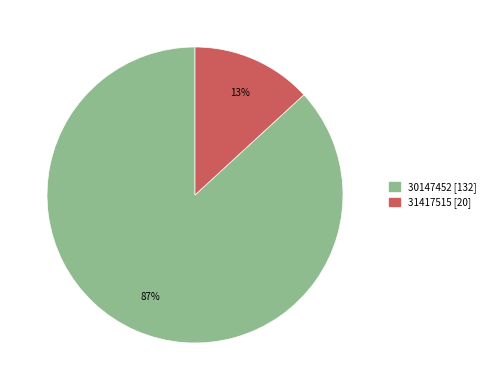

Combined, do 31417515 [20] and 30147452 [132] account for over 50%?

Yes